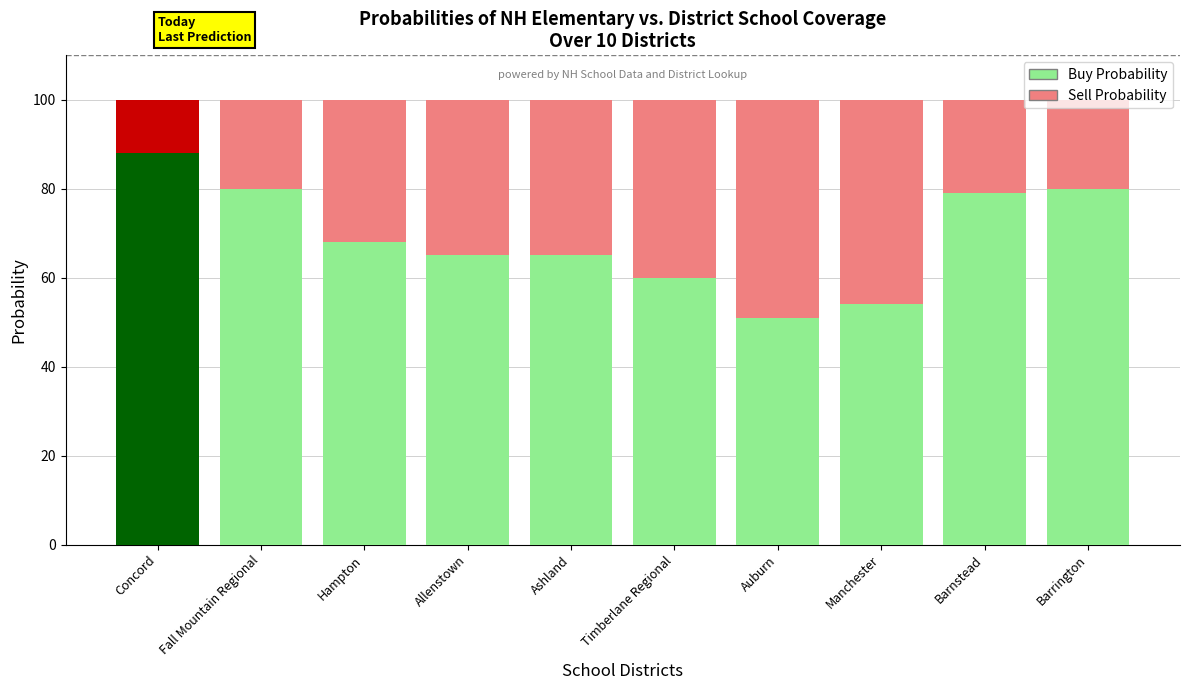

What is the difference between the second highest and minimum values in the Buy Probability series?

29